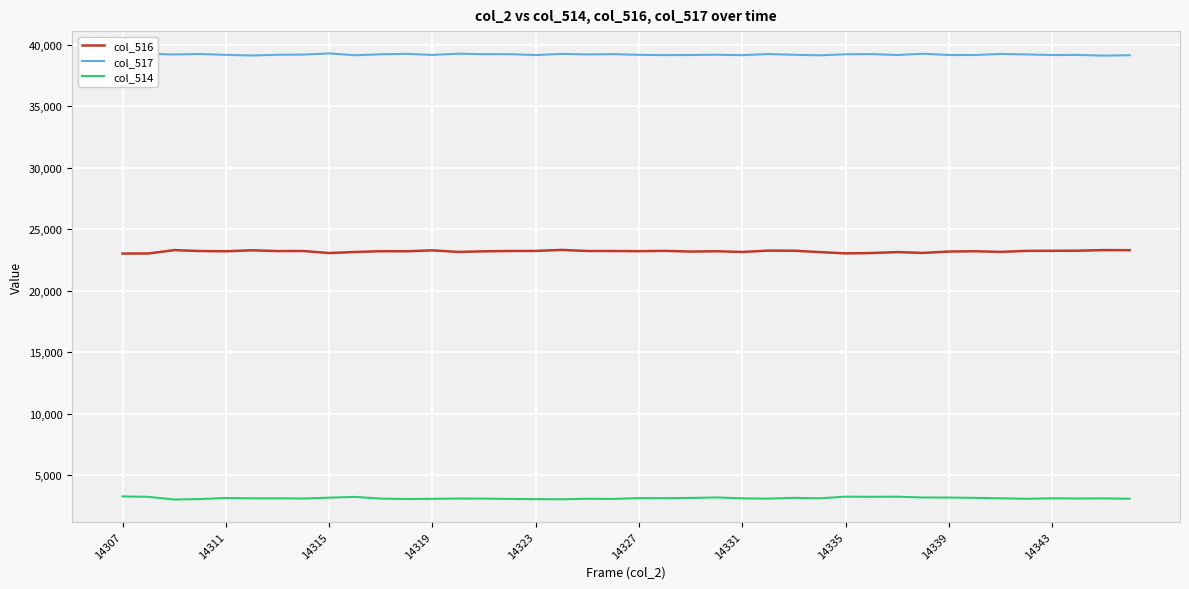

What is the maximum value shown in the chart?

39308